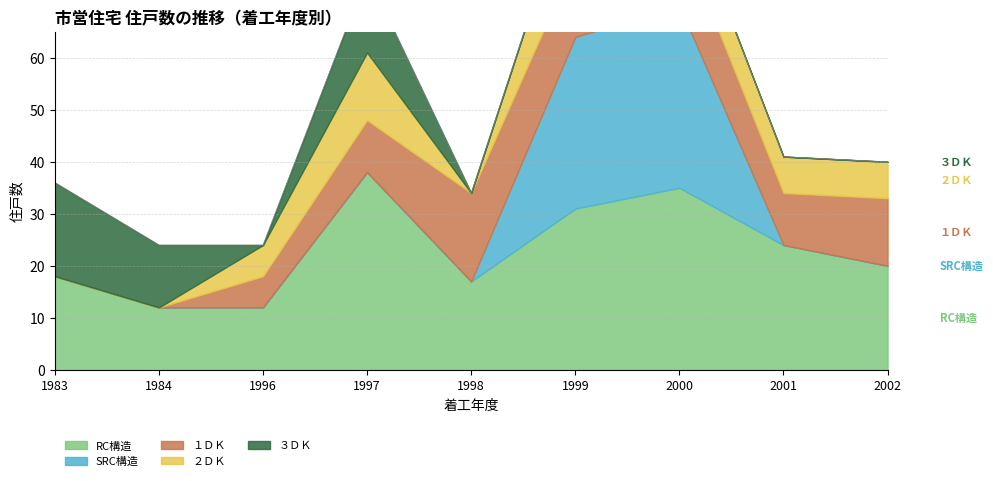

What is the total value across all series at 1998?

34